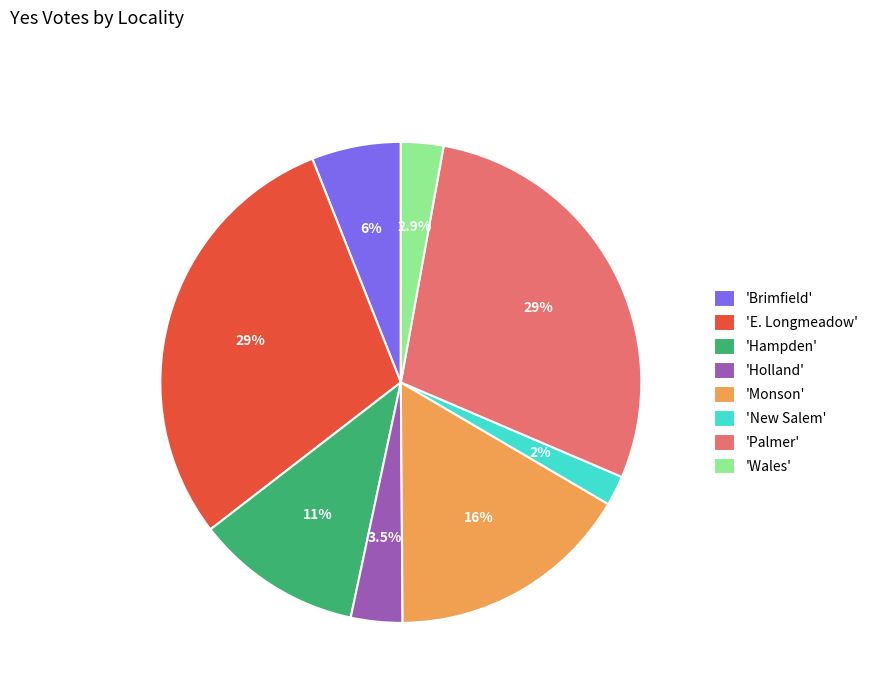

Does 'Holland' account for over 50% of the chart?

No